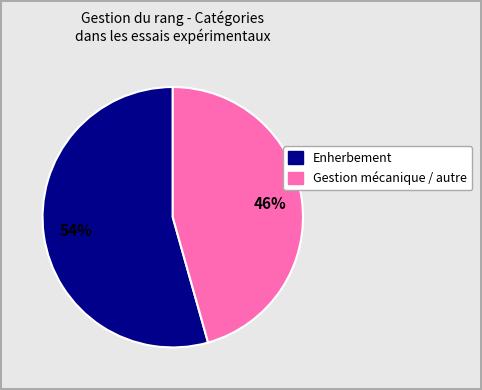

Is there a majority slice in this chart?

Yes